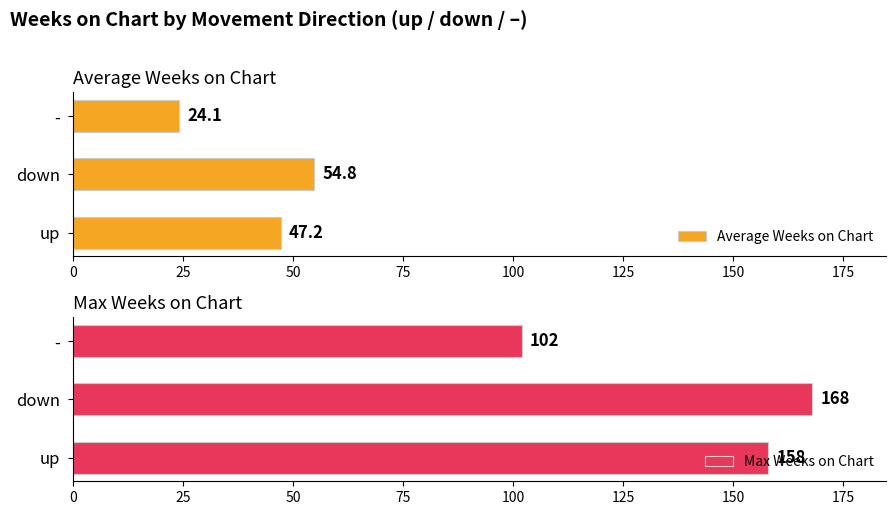

True or false: Max Weeks on Chart has a value of 158 at up.

True